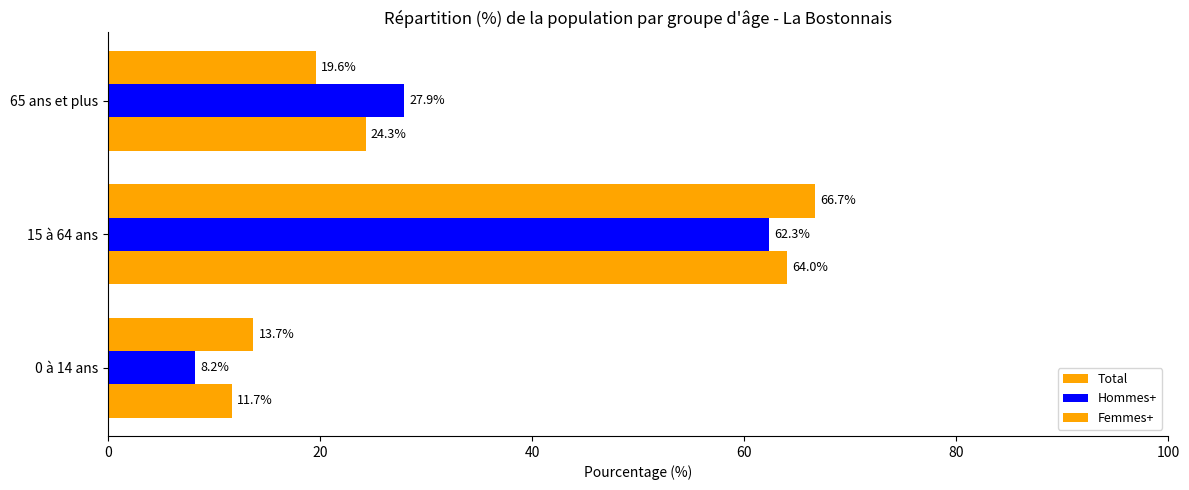

What is the value of the Total bar at the 3rd from the left?

24.3